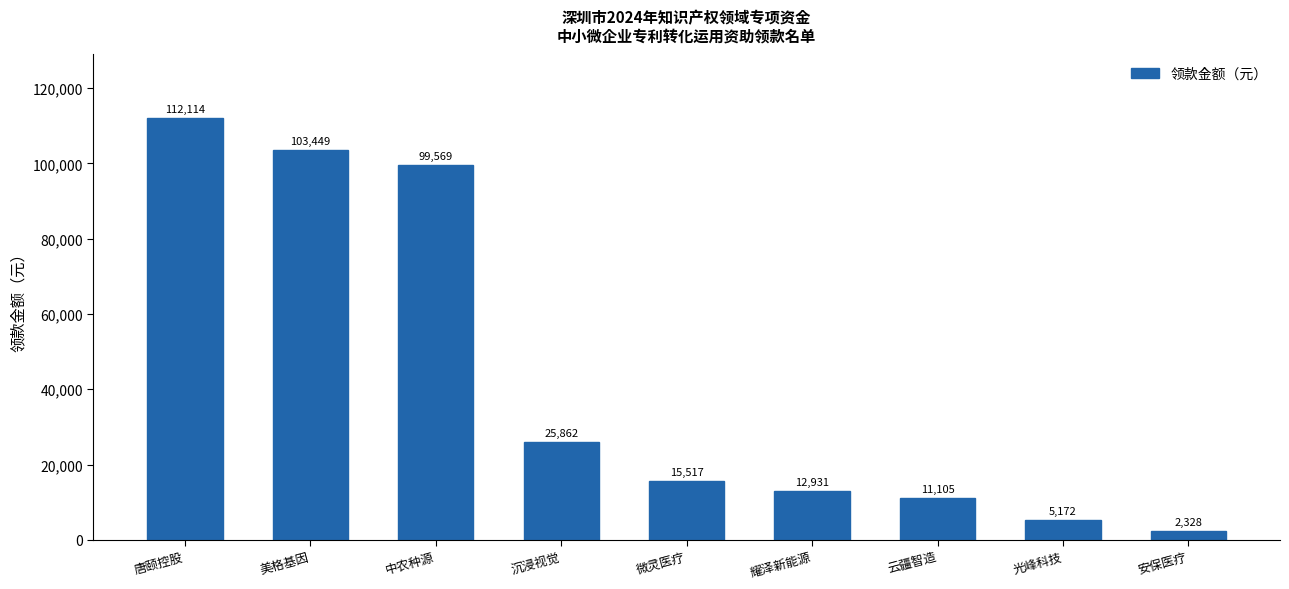

Rank the categories by value from lowest to highest.

安保医疗, 光峰科技, 云疆智造, 耀泽新能源, 微灵医疗, 沉浸视觉, 中农种源, 美格基因, 唐颐控股